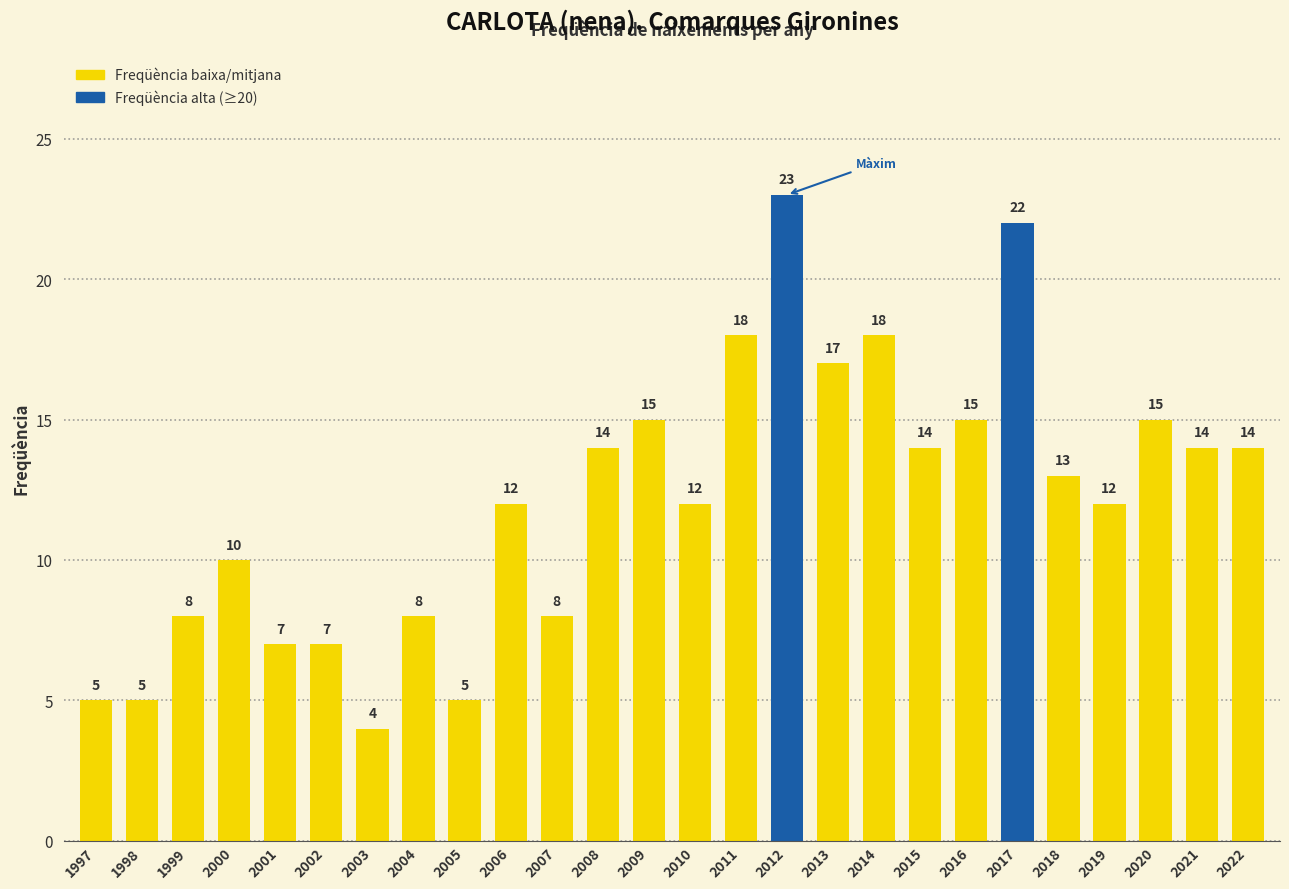

What is the ratio of the value at 2002 to the value at 2008?

0.5